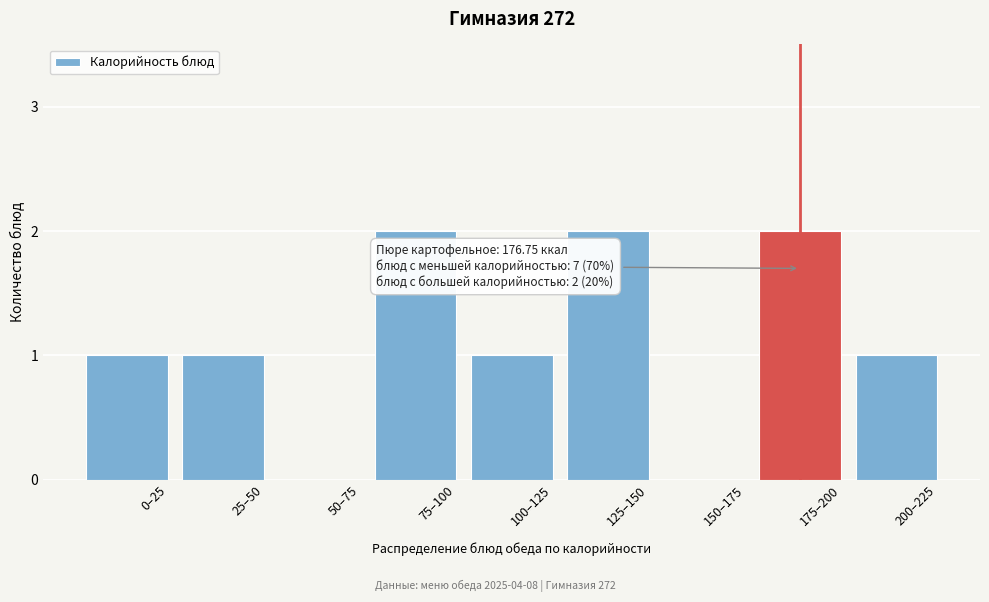

Reading right to left, extract all data points from this chart.

200–225=1	175–200=2	150–175=0	125–150=2	100–125=1	75–100=2	50–75=0	25–50=1	0–25=1